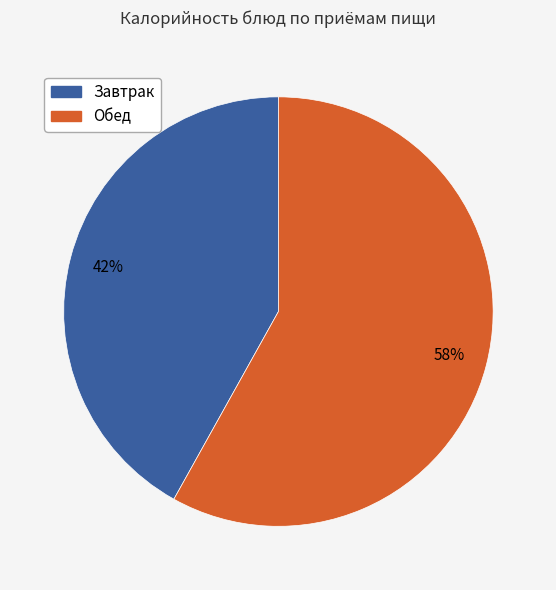

Does any single category account for the majority?

Yes